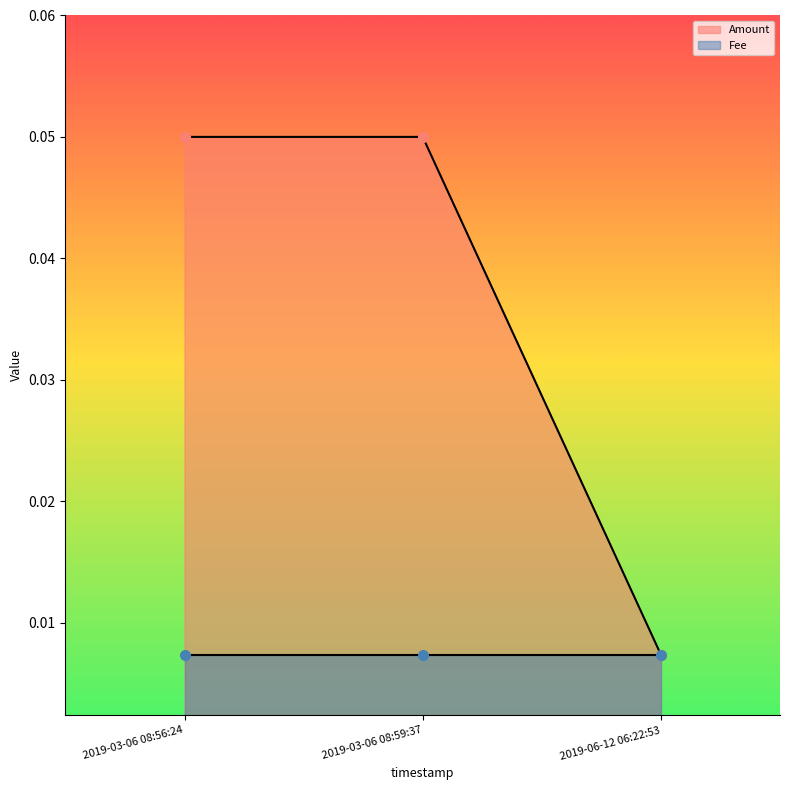

Which category has the lowest value across all series?

2019-06-12 06:22:53